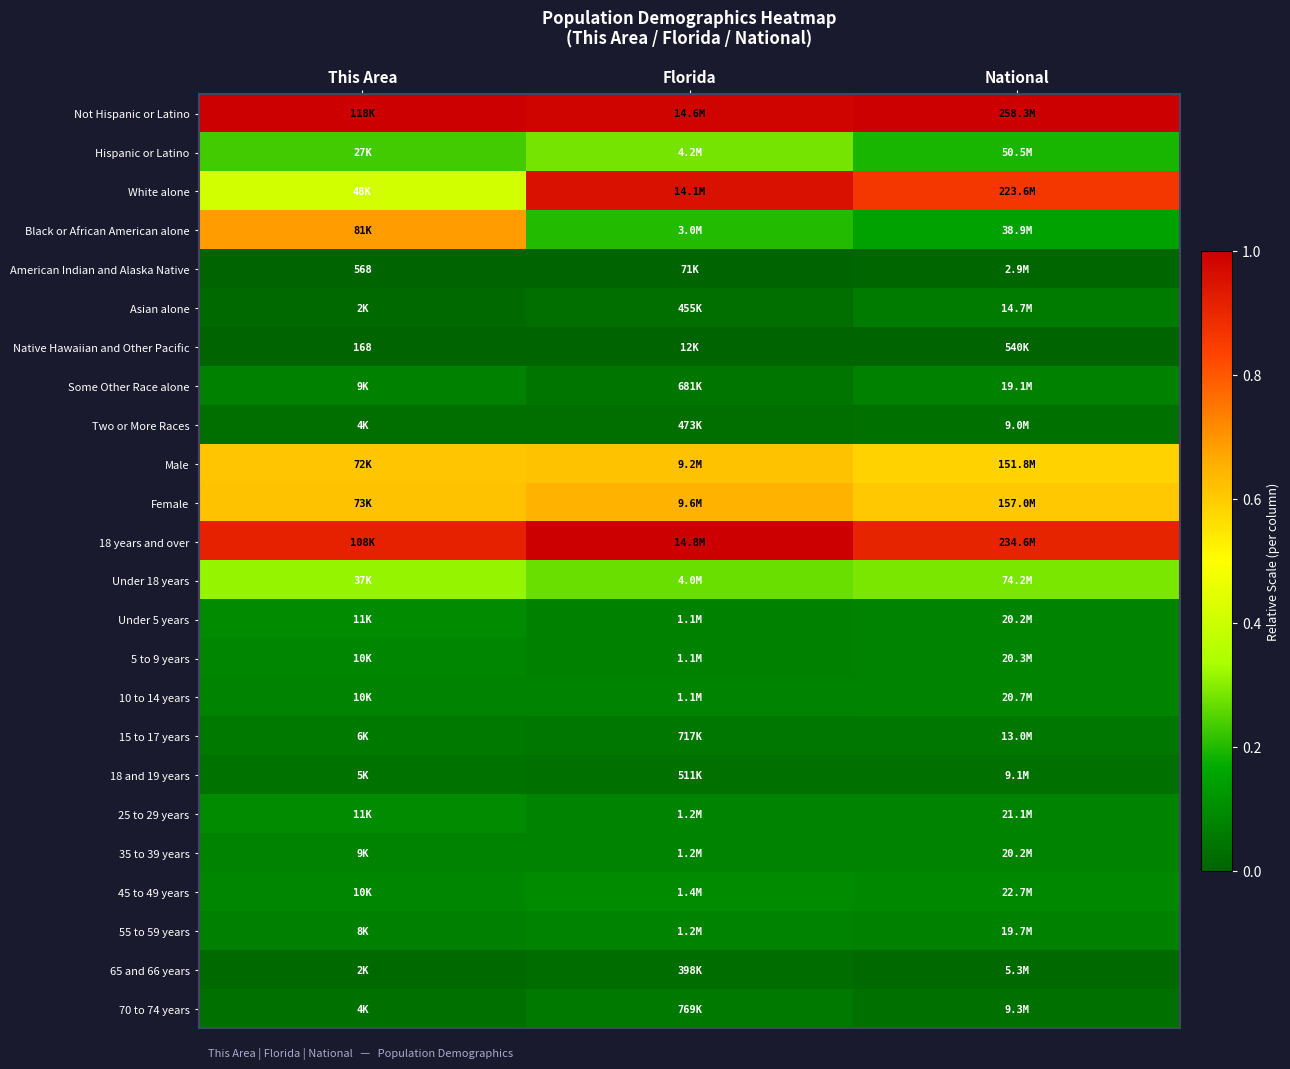

List the series in order of their peak value, lowest first.

Native Hawaiian and Other Pacific, American Indian and Alaska Native, 65 and 66 years, Two or More Races, 18 and 19 years, 70 to 74 years, 15 to 17 years, Asian alone, Some Other Race alone, 35 to 39 years, 10 to 14 years, 55 to 59 years, 5 to 9 years, 45 to 49 years, Under 5 years, 25 to 29 years, Hispanic or Latino, Under 18 years, Male, Female, Black or African American alone, White alone, 18 years and over, Not Hispanic or Latino